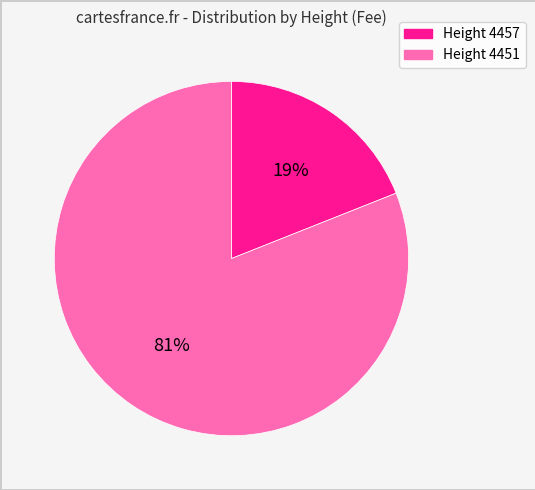

Does any single category account for the majority?

Yes